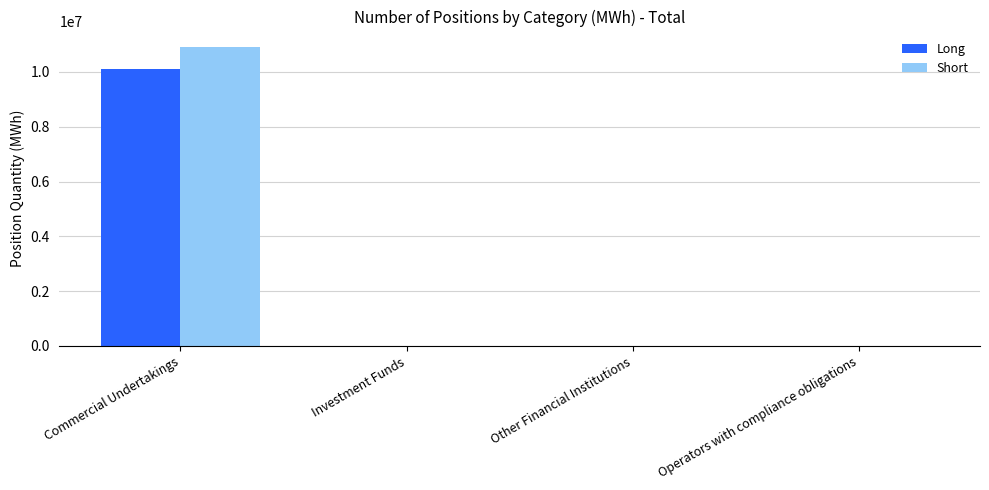

Is it true that Long equals -3243994 at Investment Funds?

False